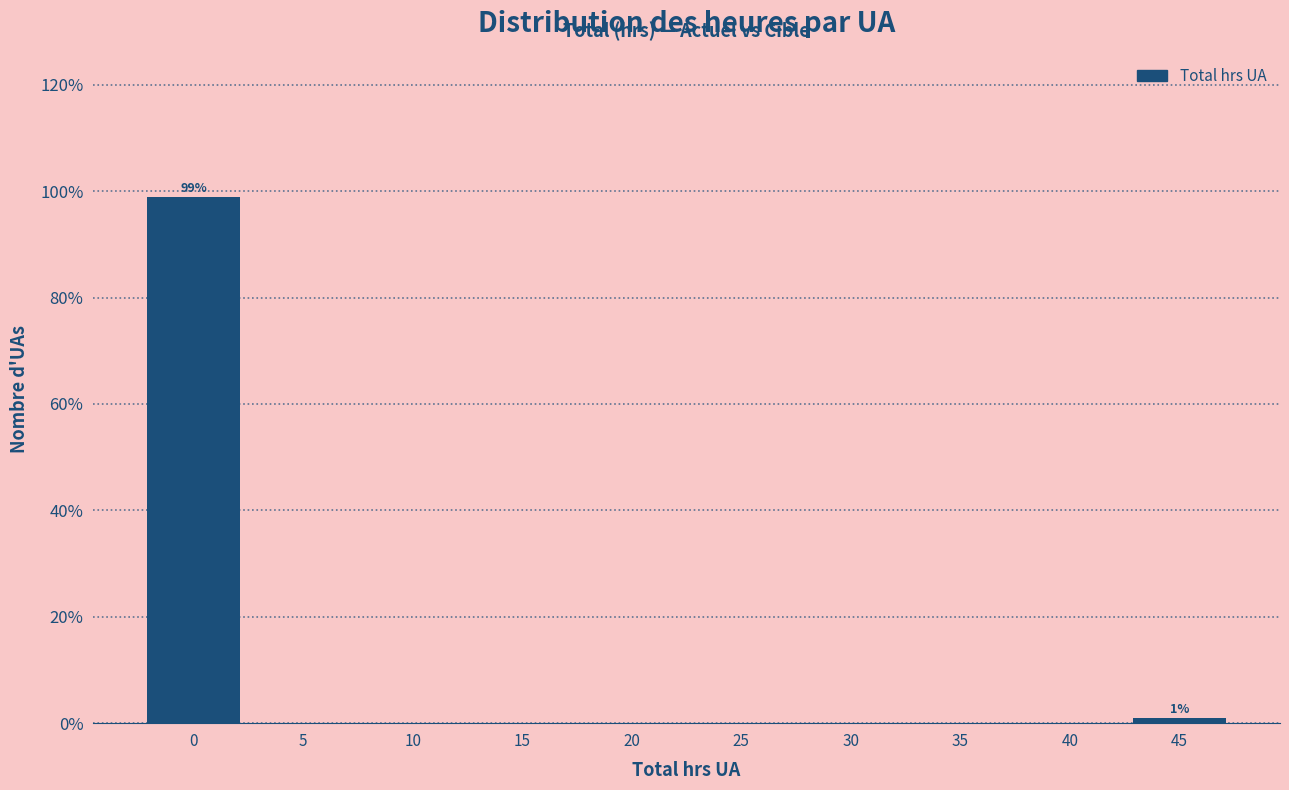

Over which range of the x-axis is the bar tallest?

-2.5 to 2.5